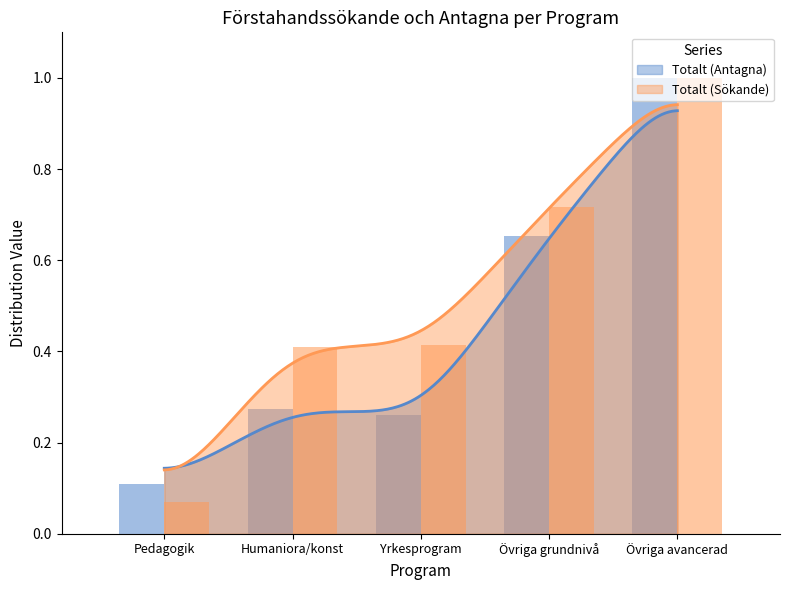

Which series changed the most between Humaniora/konst and Yrkesprogram?

Totalt (Antagna)